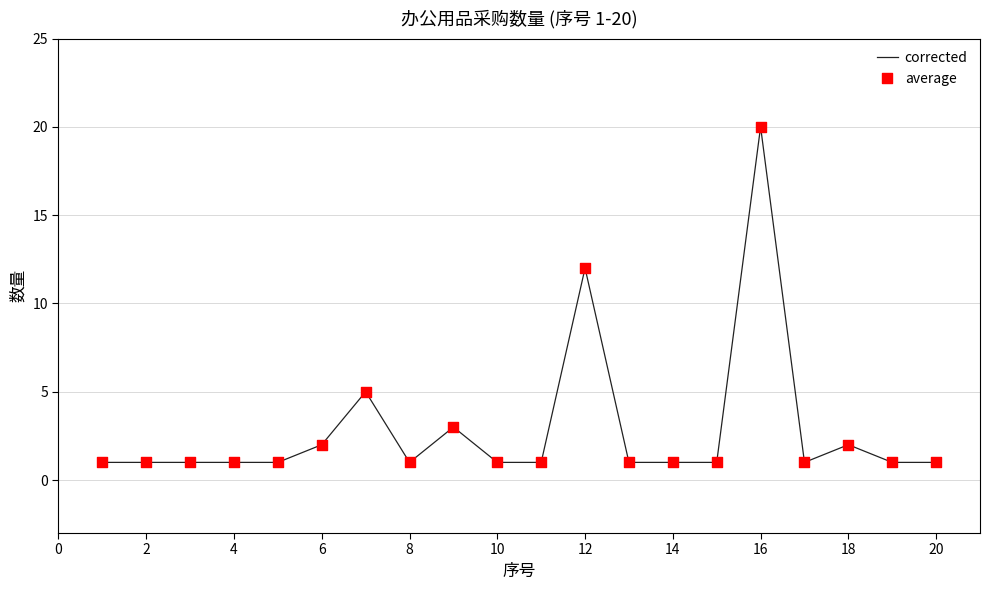

What is the greatest value displayed?

20